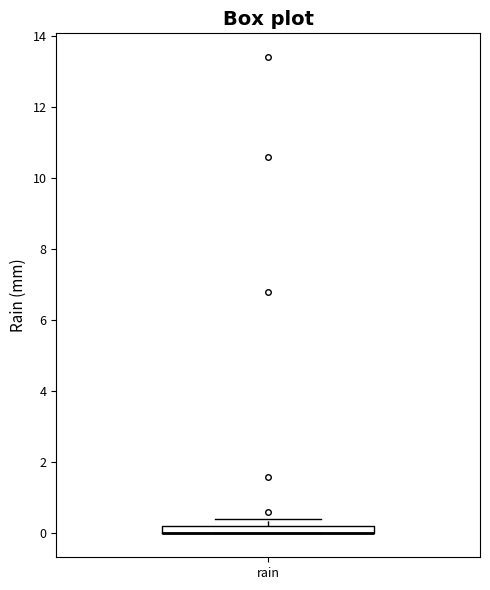

Where is the upper edge of the box for rain on the y-axis? The values are not printed on the chart, so give them approximately, as read against the axis.

0.2